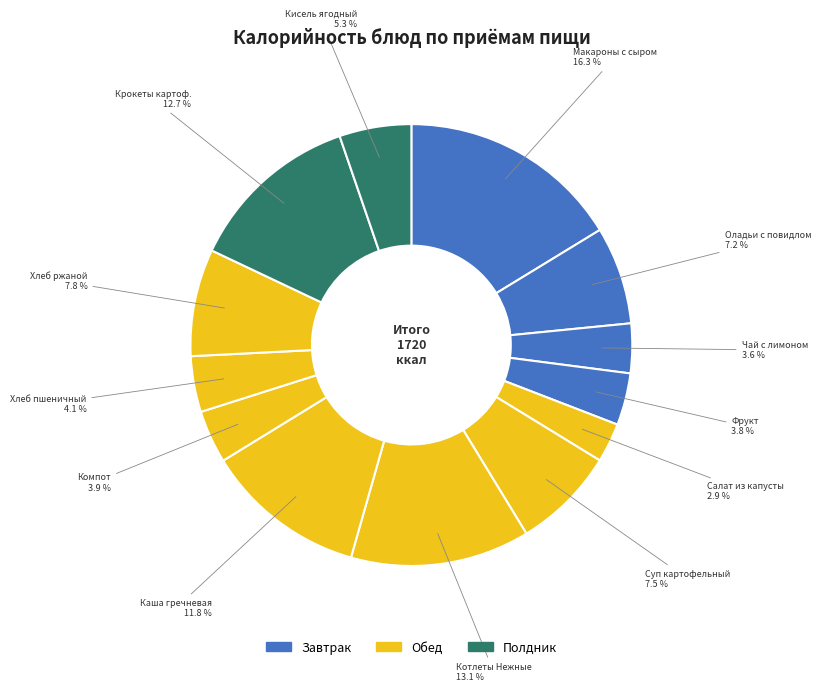

Between Оладьи с повидлом and Крокеты картоф., which is larger?

Крокеты картоф.